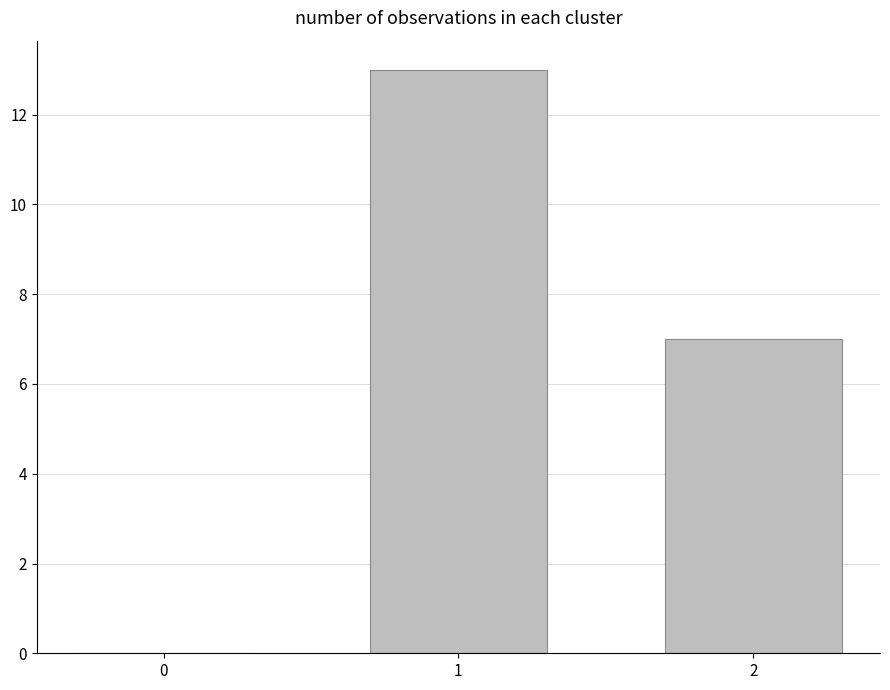

Reading right to left, what are all the values shown in this chart?

7	13	0